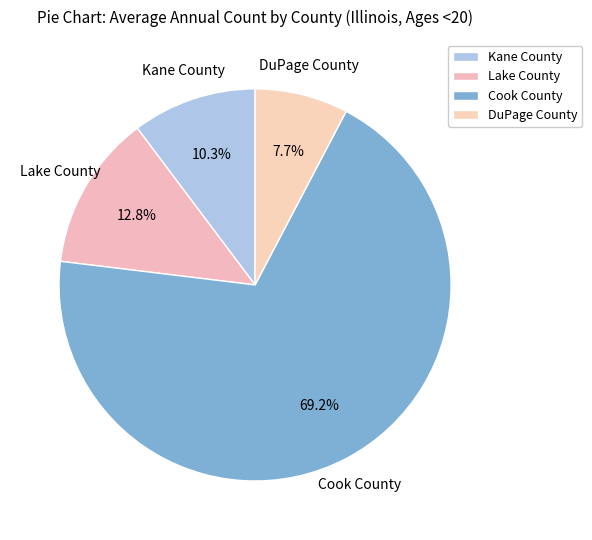

Rank the categories by value from highest to lowest.

Cook County, Lake County, Kane County, DuPage County